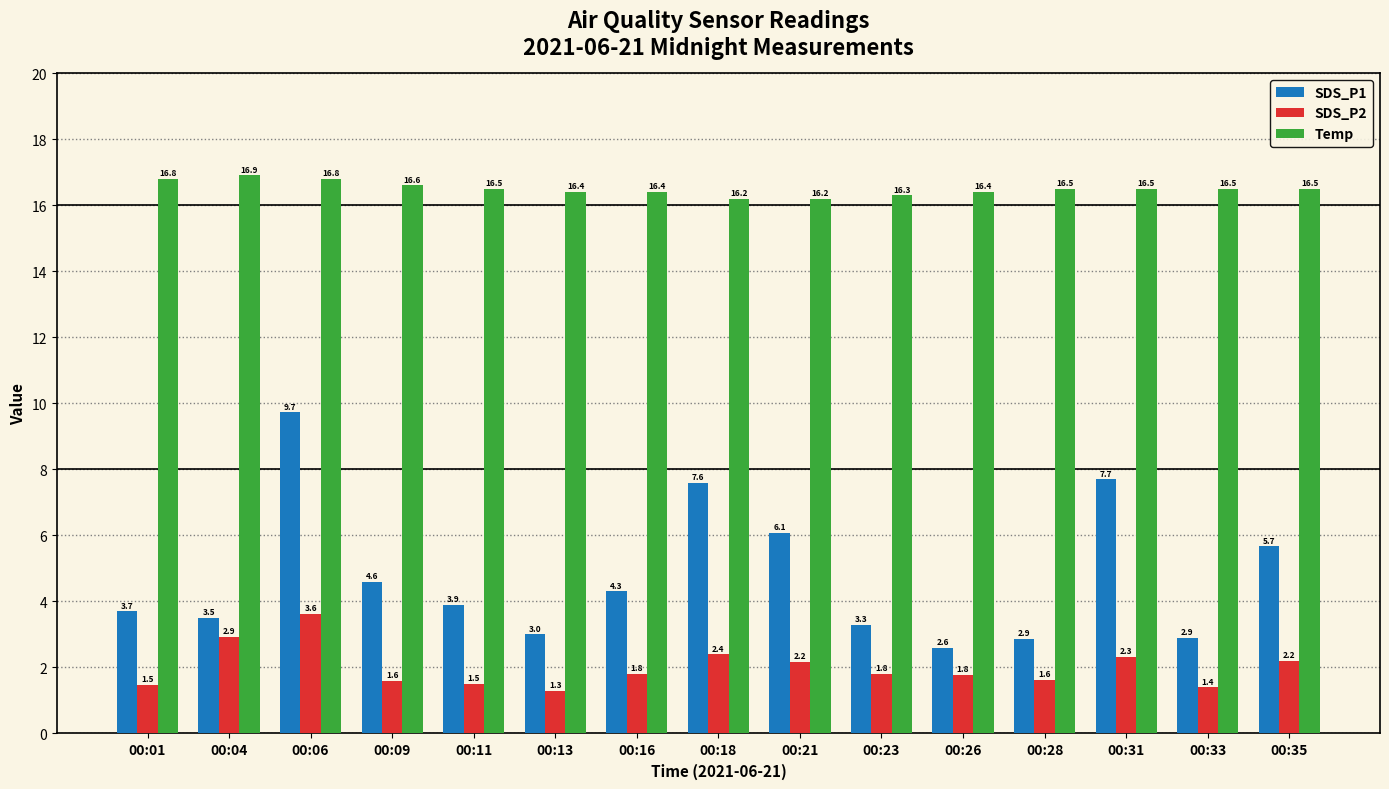

What is the value of the Temp bar at the 11th from the left?

16.4